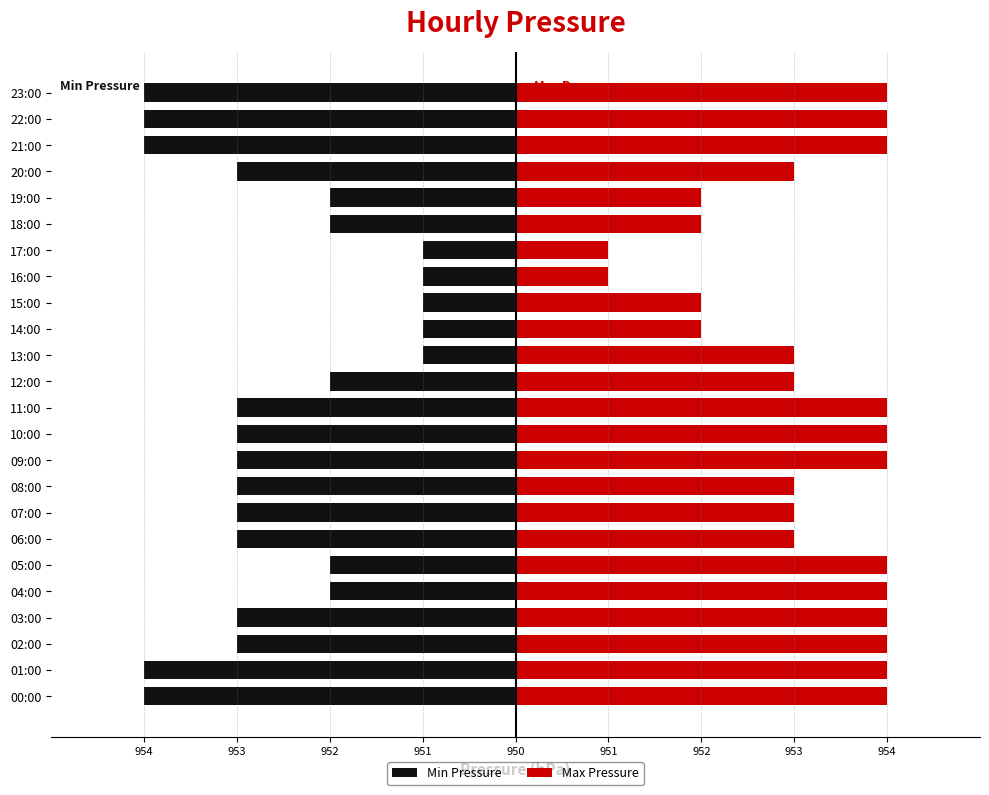

What is the difference between the second highest and second lowest values in the Min Pressure series?

3